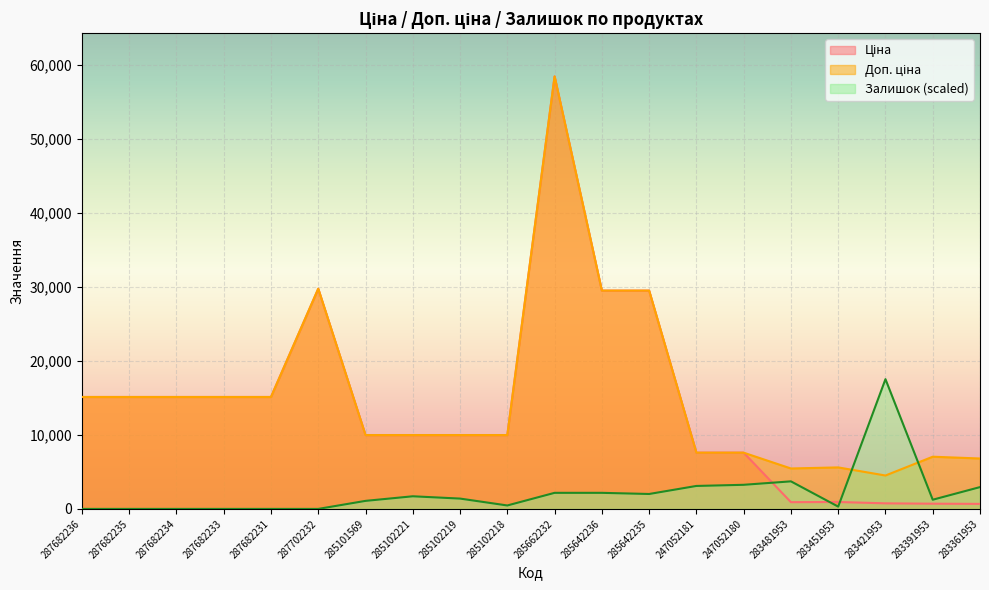

What is the label of the 5th point from the left?

287682231